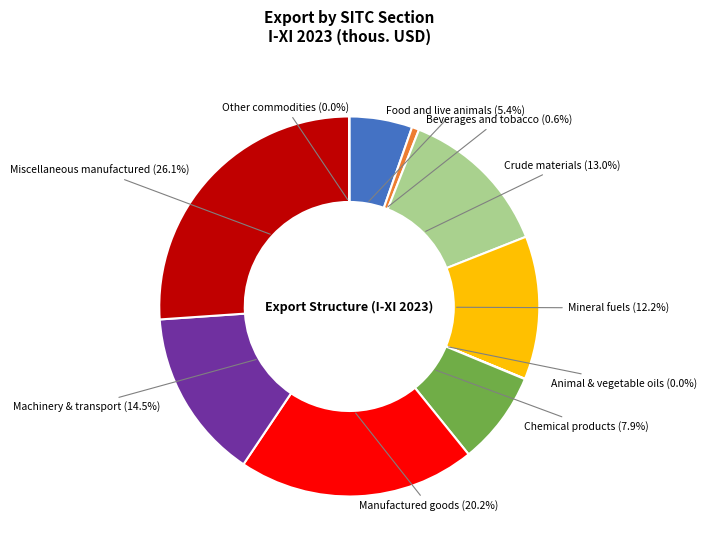

Which slice is the largest?

Miscellaneous manufactured